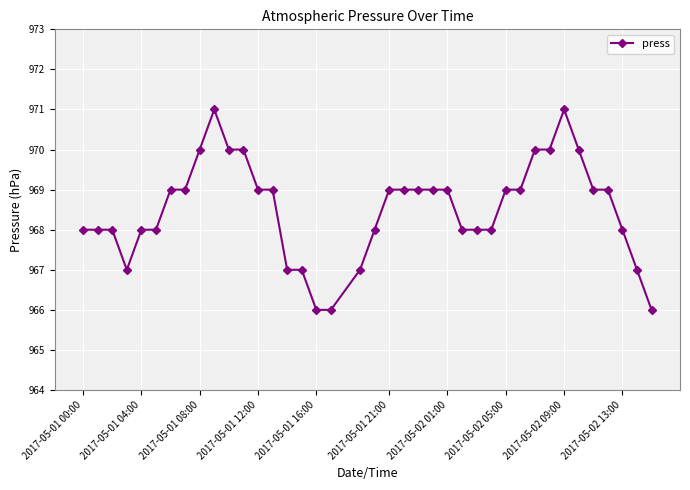

What is the value of the 29th point from the left?

969